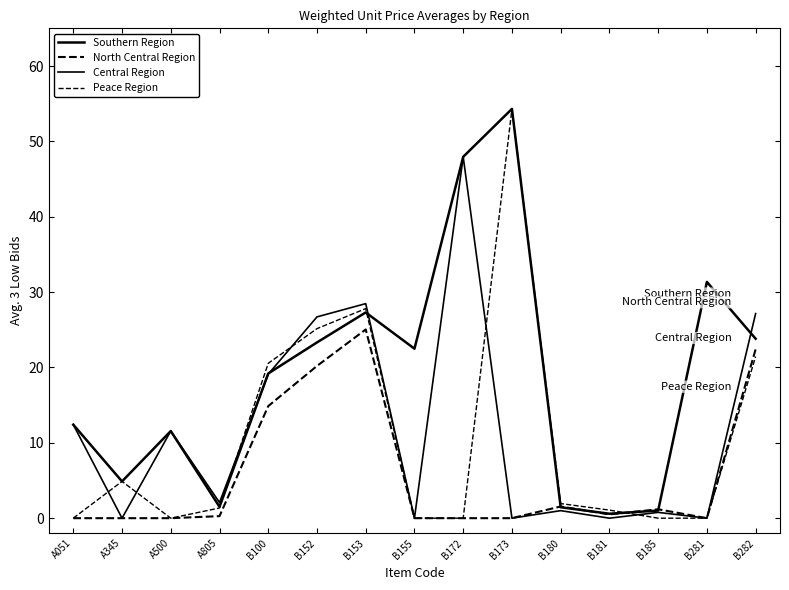

How many series are shown in this chart?

4